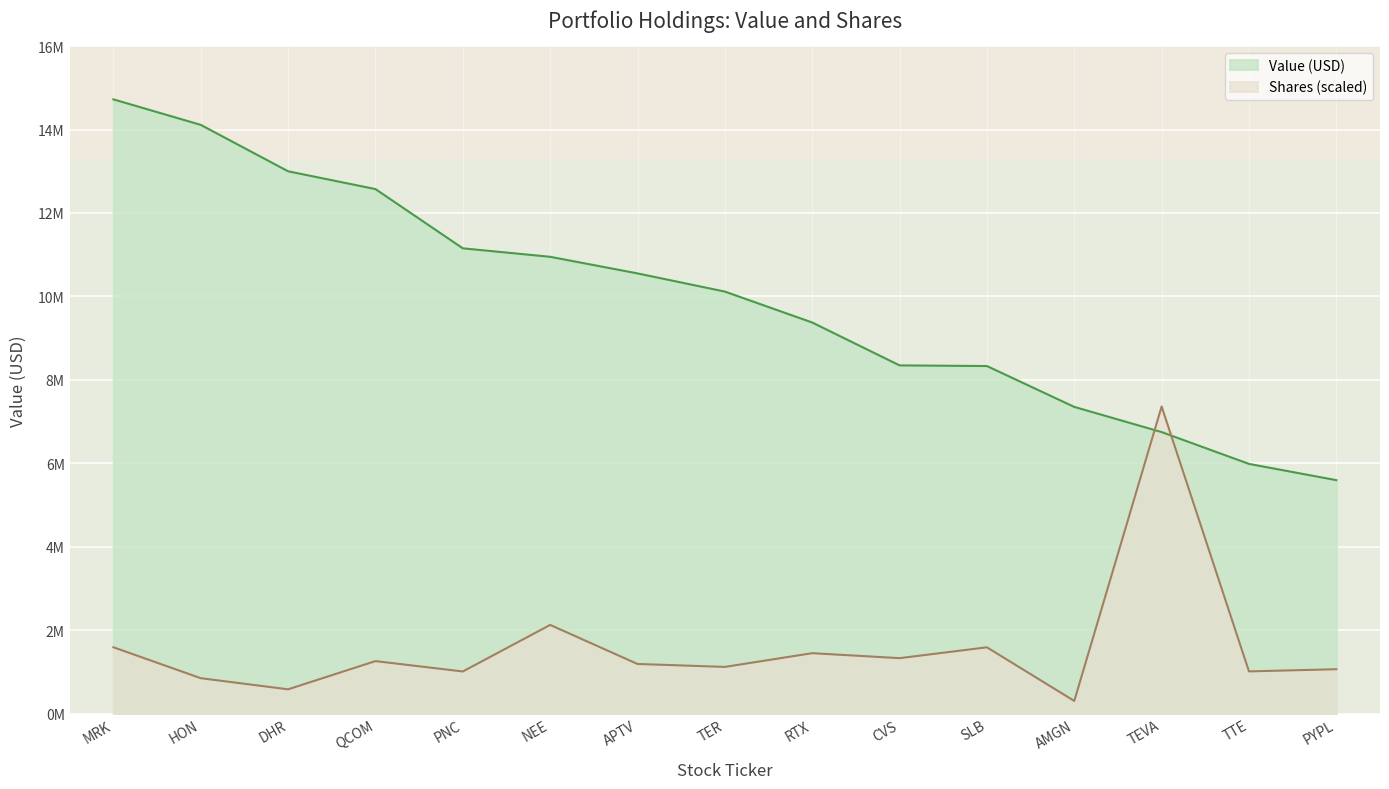

At which label does Shares reach its peak?

TEVA